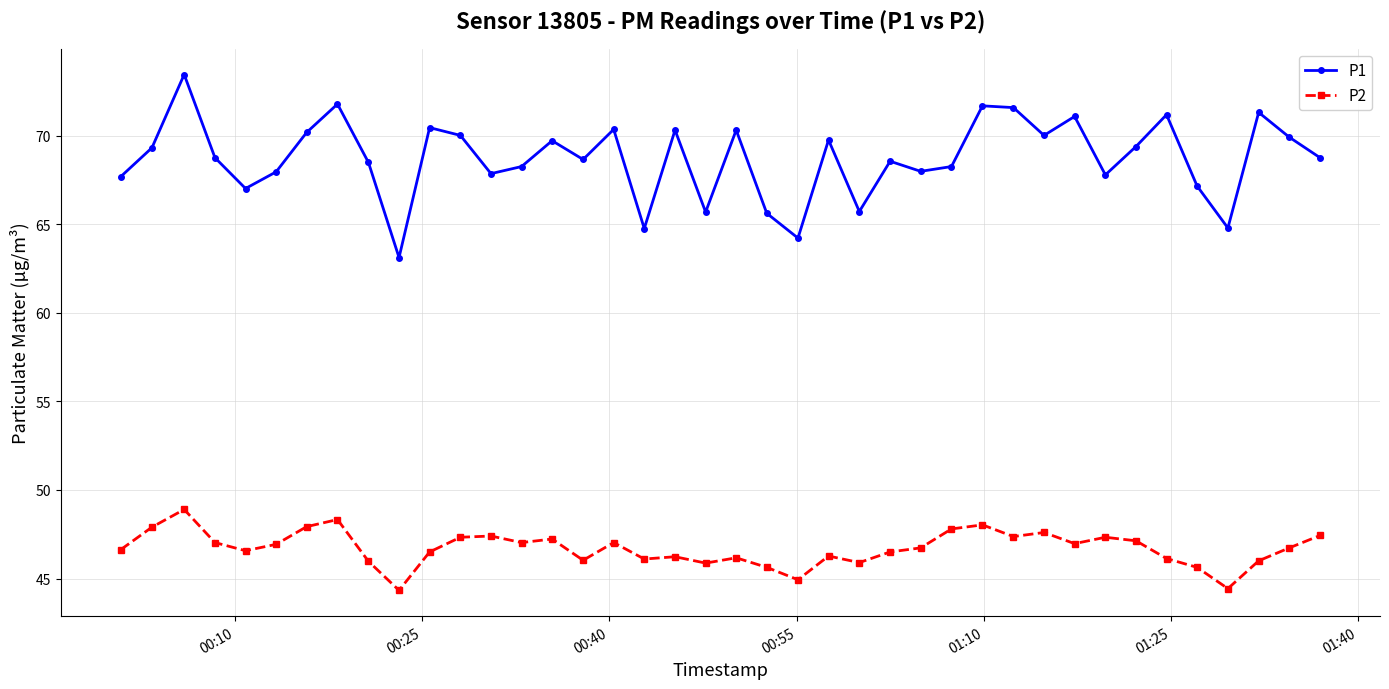

What is the average value of the P2 series?

46.7